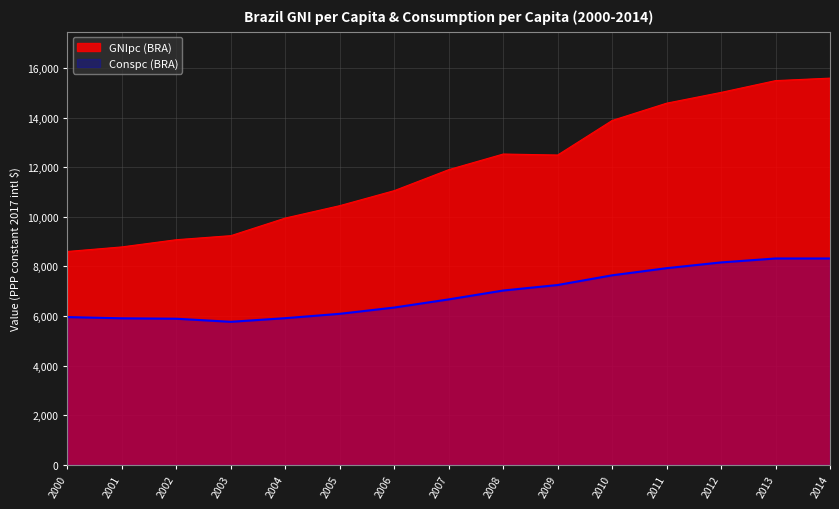

List the labels in order of GNIpc (BRA) value, largest first.

2014, 2013, 2012, 2011, 2010, 2008, 2009, 2007, 2006, 2005, 2004, 2003, 2002, 2001, 2000